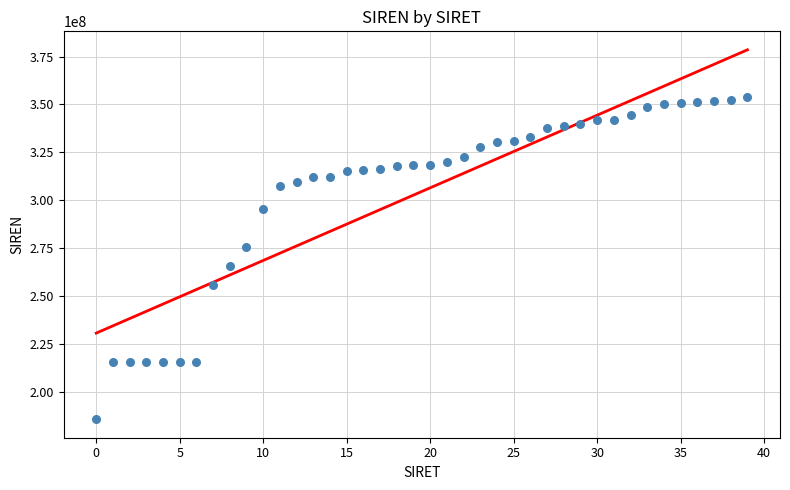

What is the range of Y values (max minus min)?

168138119